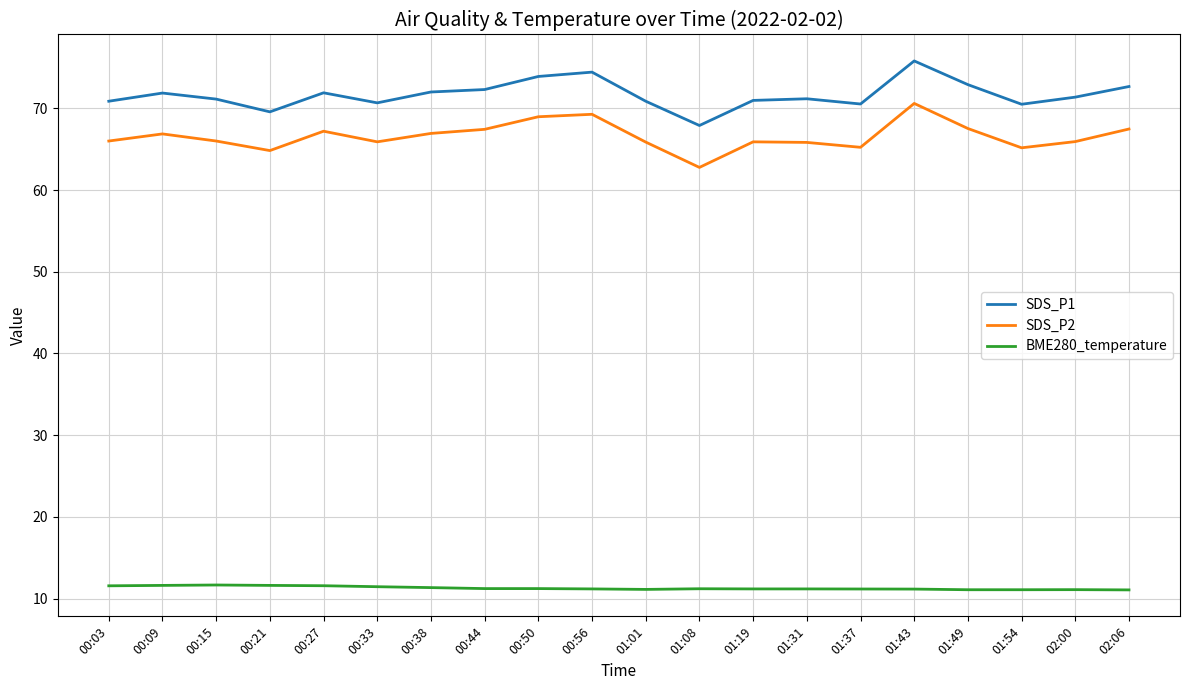

Rank the series by their maximum value, from highest to lowest.

SDS_P1, SDS_P2, BME280_temperature